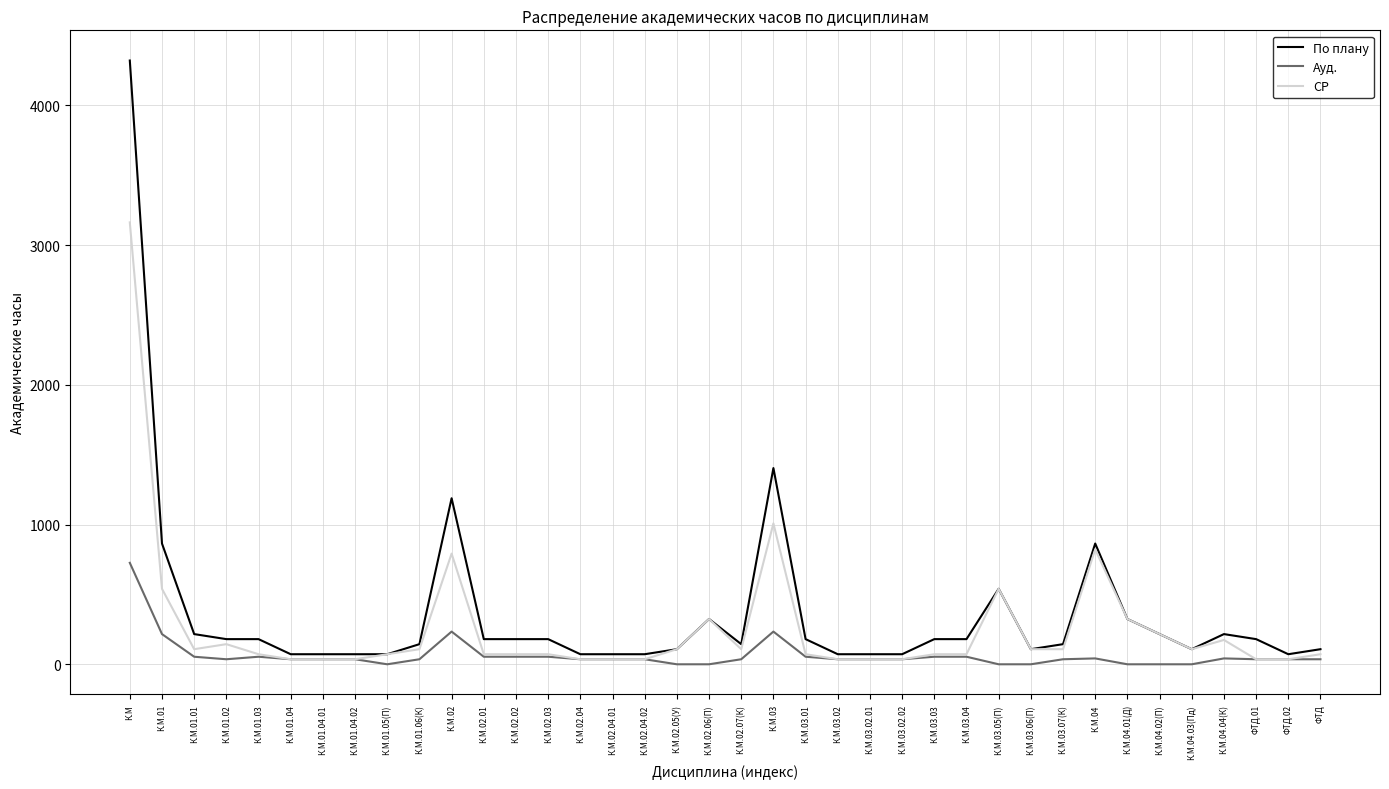

True or false: СР has more than 2 interior local peaks.

True